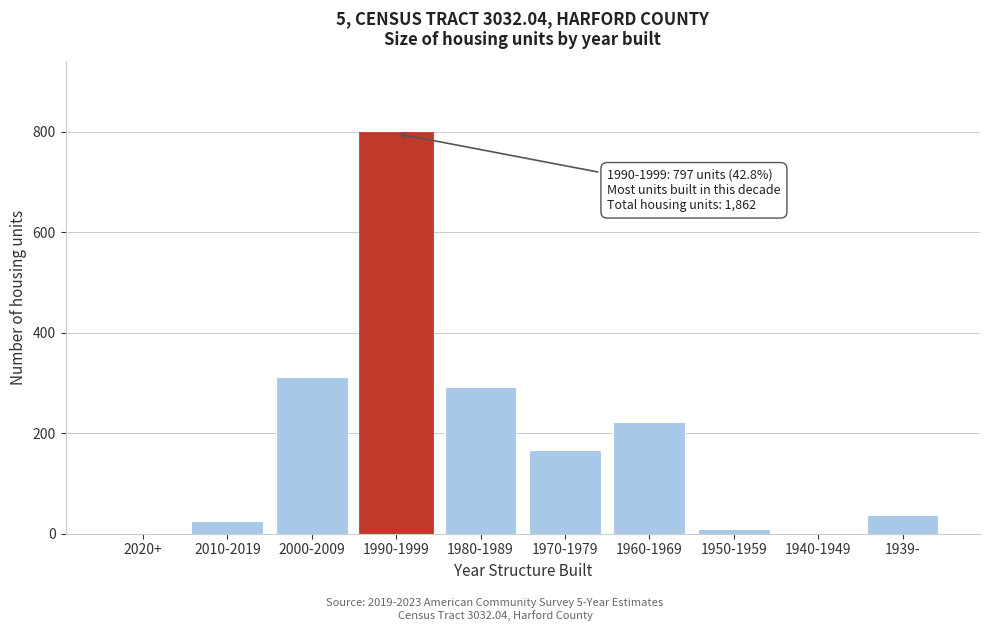

Reading left to right, transcribe all the data shown in this chart.

2020+=0	2010-2019=26	2000-2009=312	1990-1999=797	1980-1989=292	1970-1979=166	1960-1969=223	1950-1959=9	1940-1949=0	1939-=37